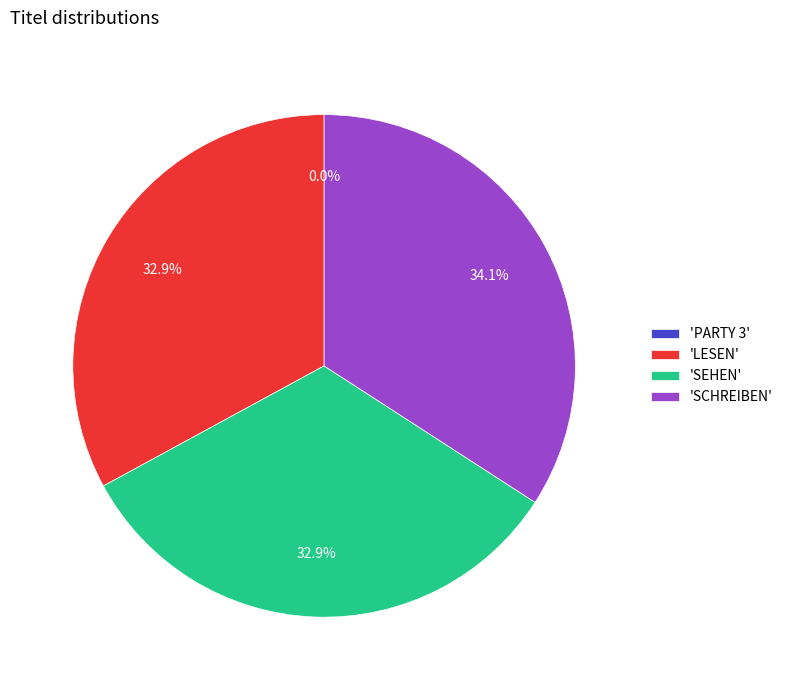

Approximately how many times larger is the value at 'SCHREIBEN' compared to 'LESEN'?

1.0